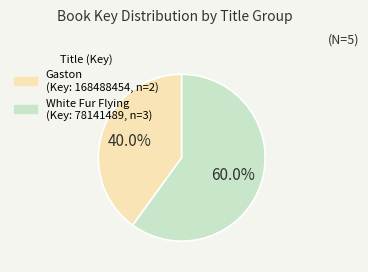

How many slices are in this pie chart?

2